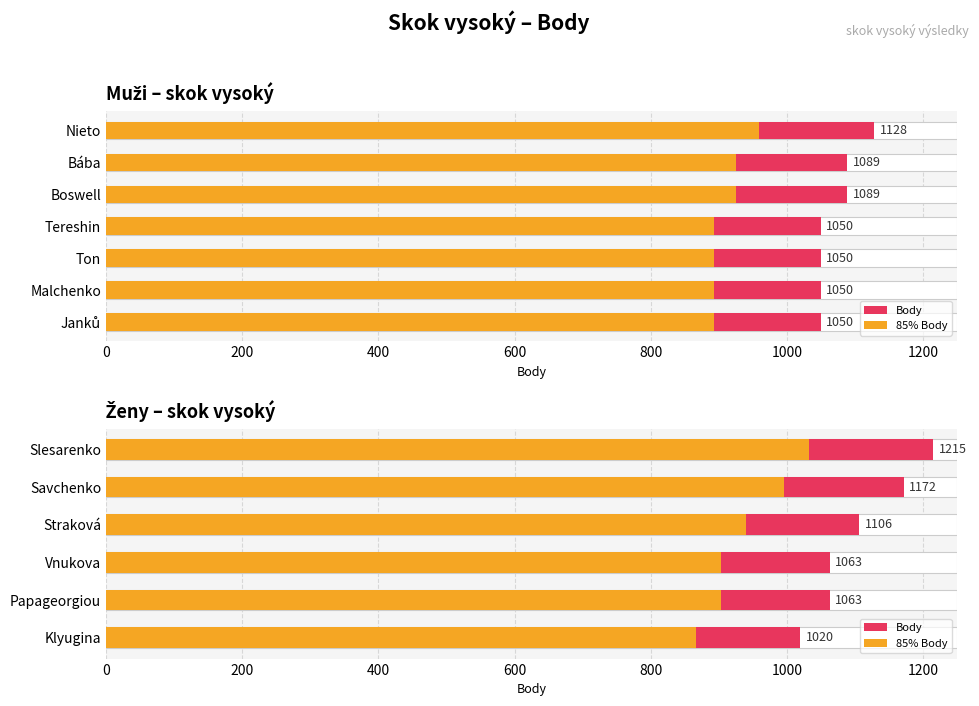

At Klyugina, list the series in order from largest to smallest.

Body, 85% Body